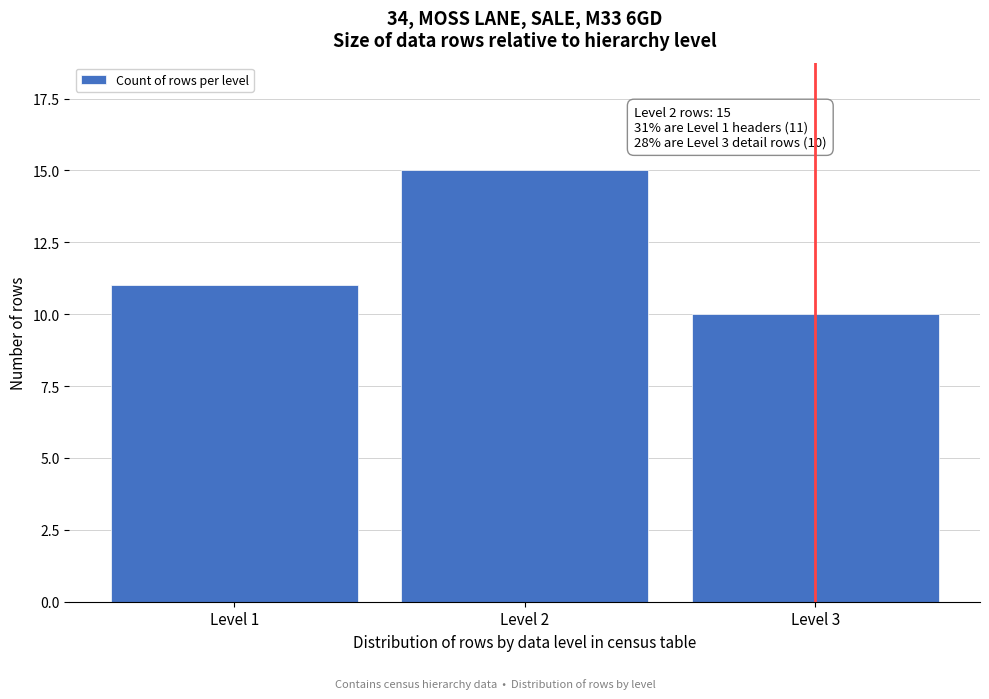

Reading right to left, extract all data points from this chart.

10	15	11